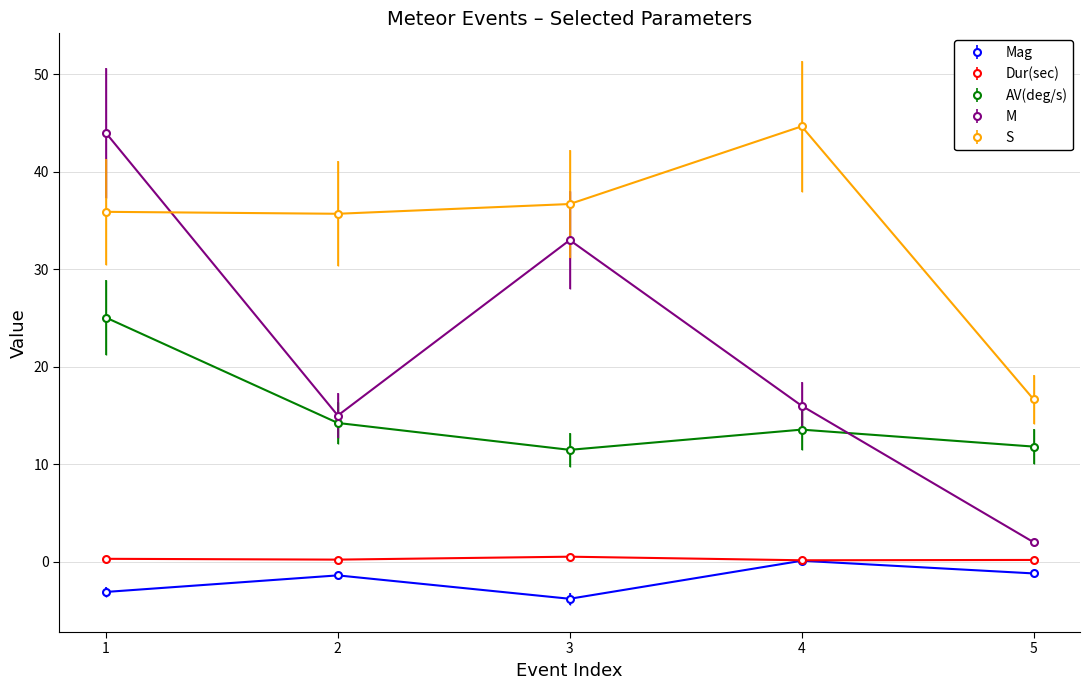

List the series in order of their peak value, lowest first.

Mag, Dur(sec), AV(deg/s), M, S